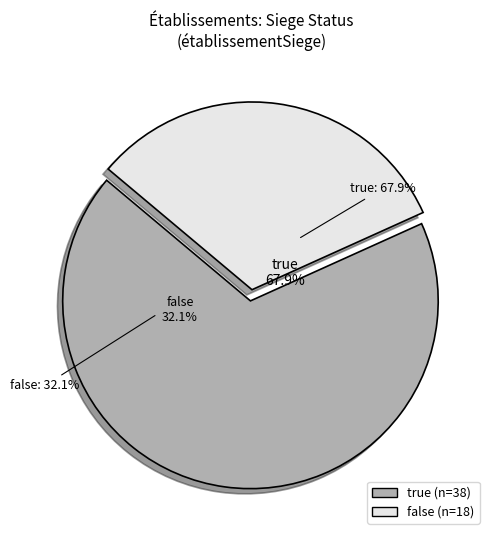

To the nearest percent, what portion does true represent?

68%